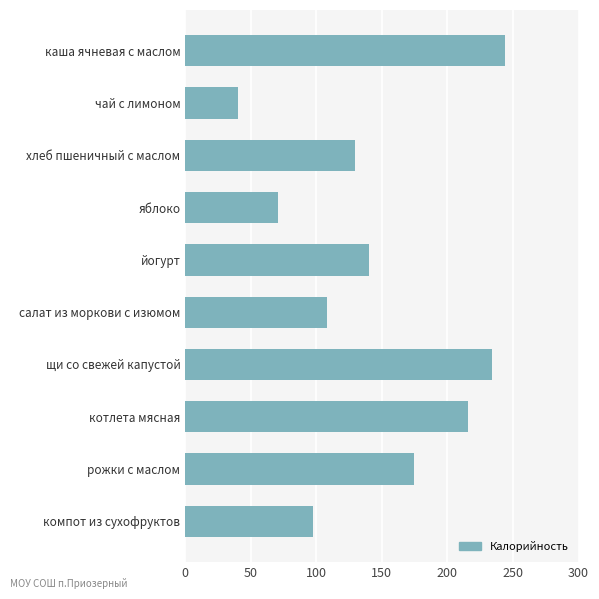

Are the bars grouped side by side (vs. stacked)?

No